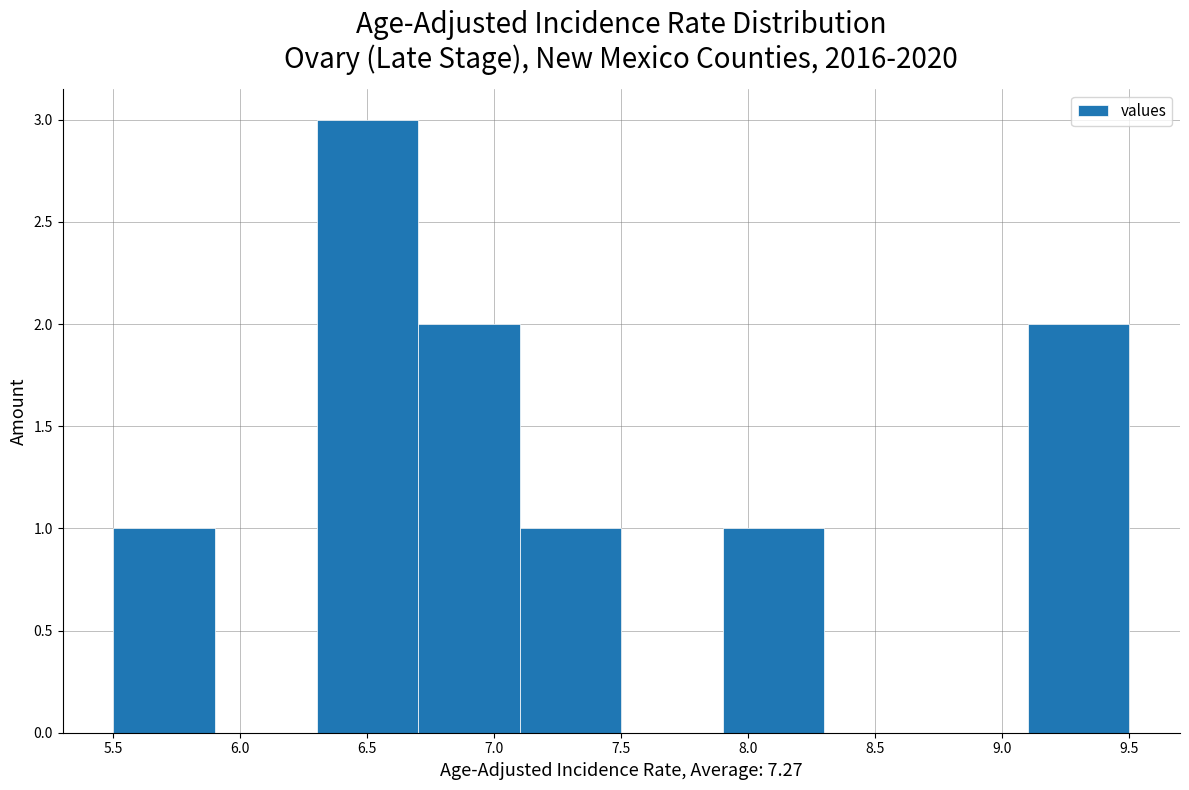

Which range on the x-axis has the tallest bar?

6.3 to 6.7